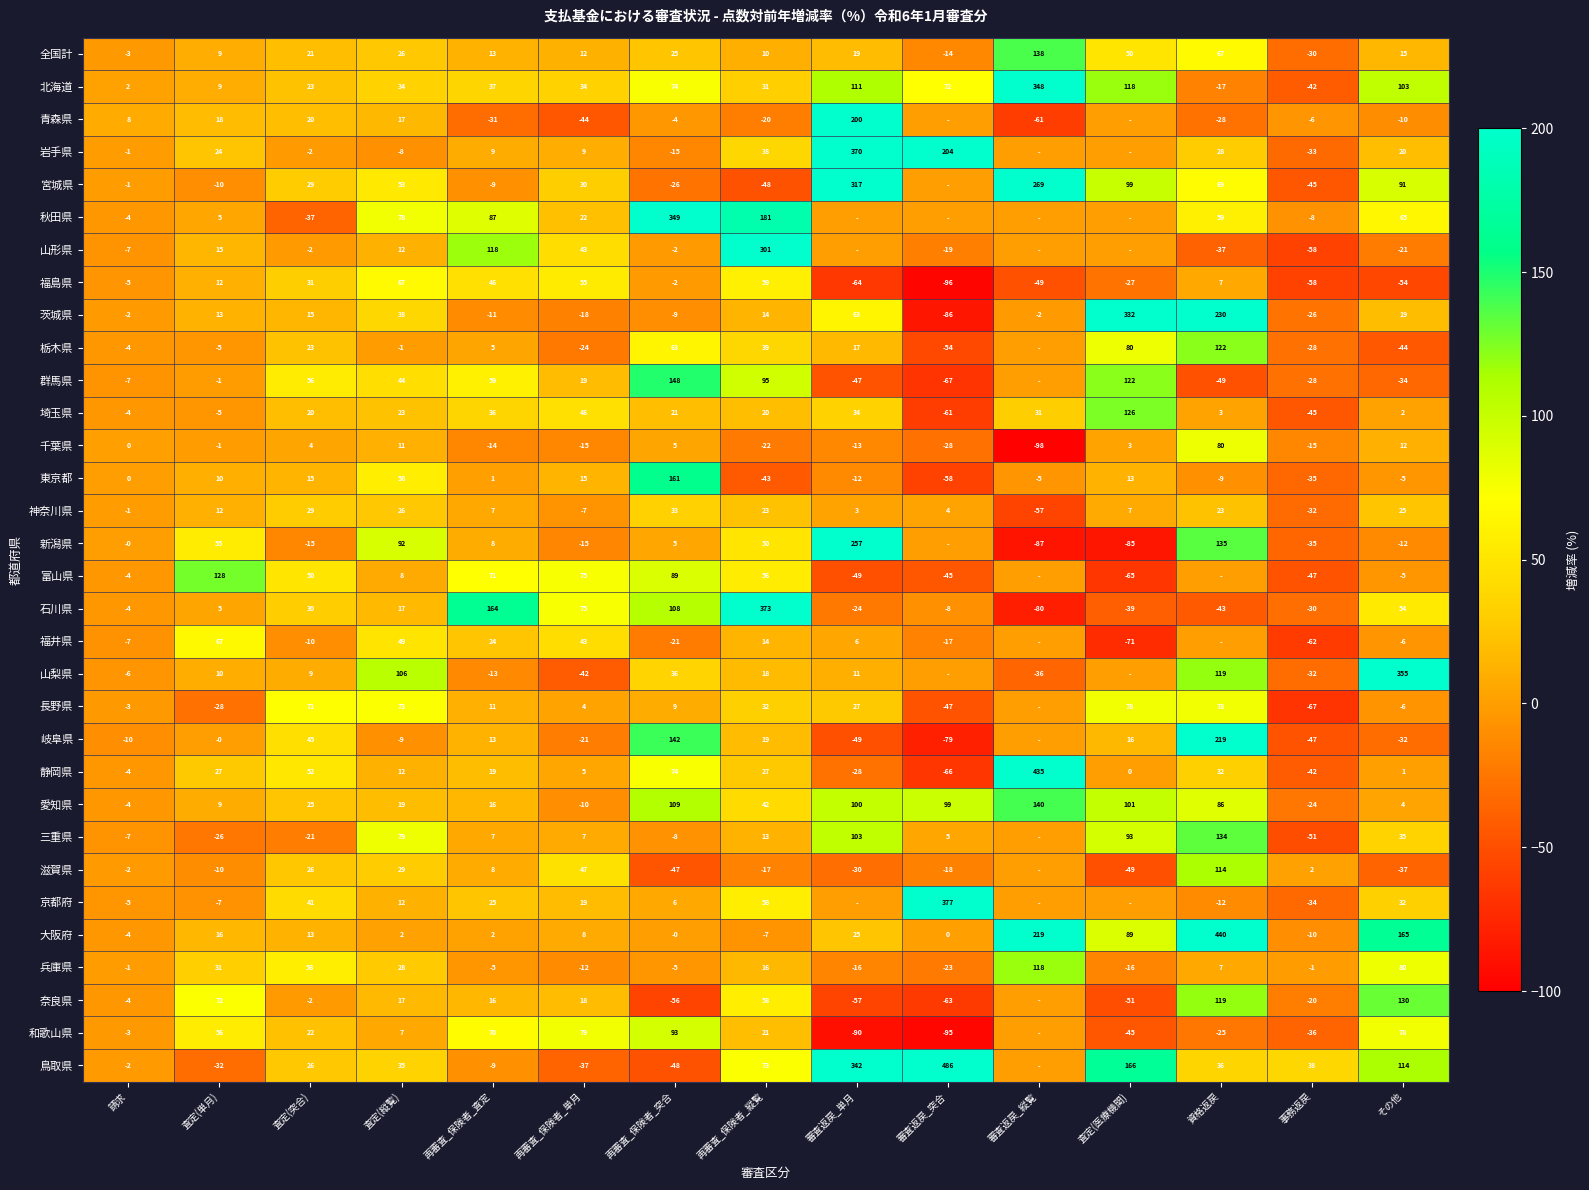

True or false: 茨城県 has a value of -9 at 再審査_保険者_突合.

True